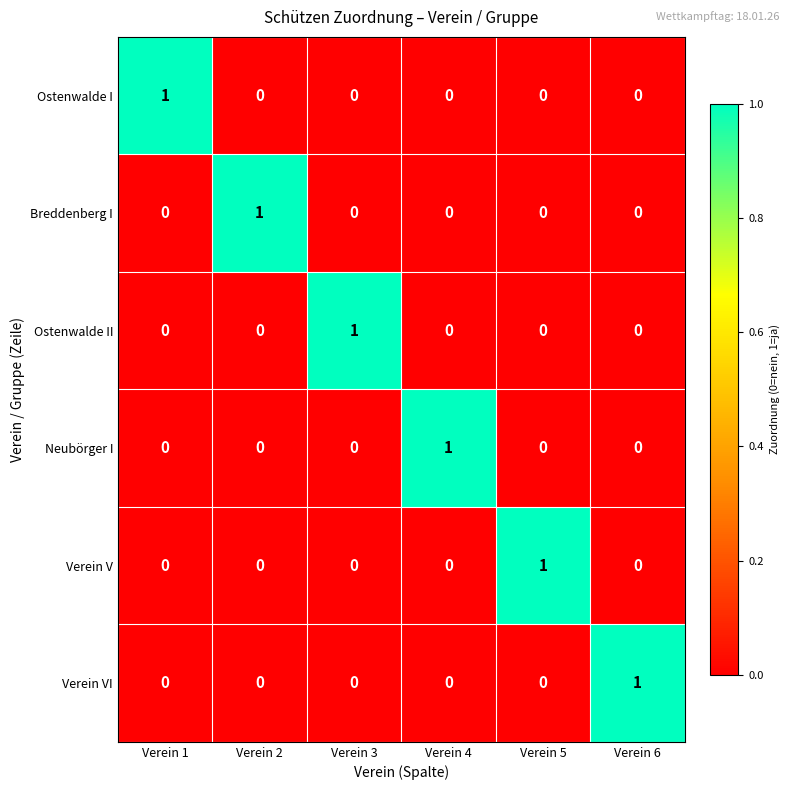

The value of Ostenwalde I at Verein 6 is 0. True or false?

True